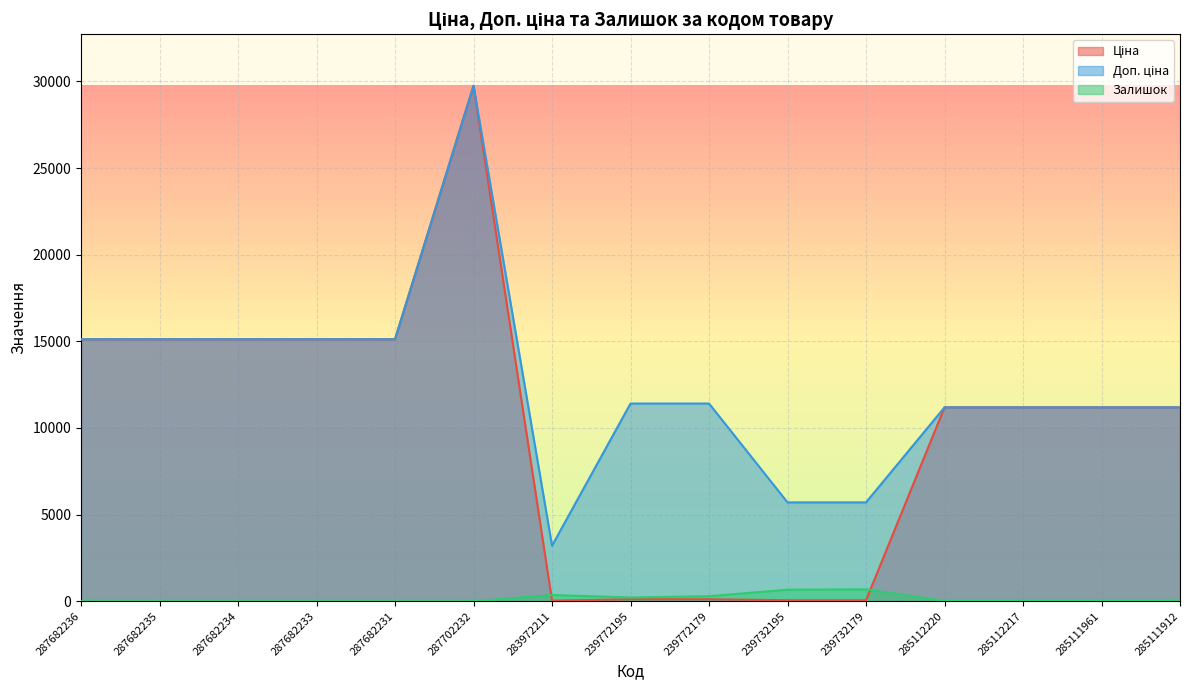

At which category is the sum across all series the highest?

287702232